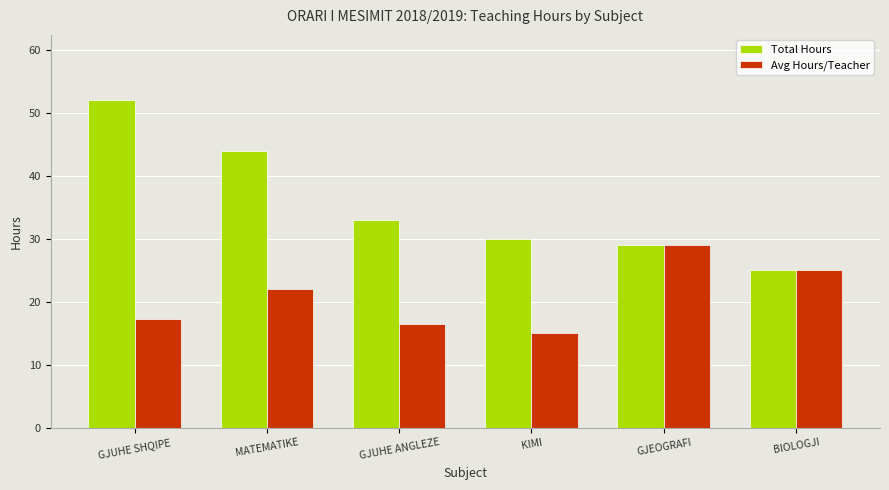

Which series has the widest spread of values?

Total Hours